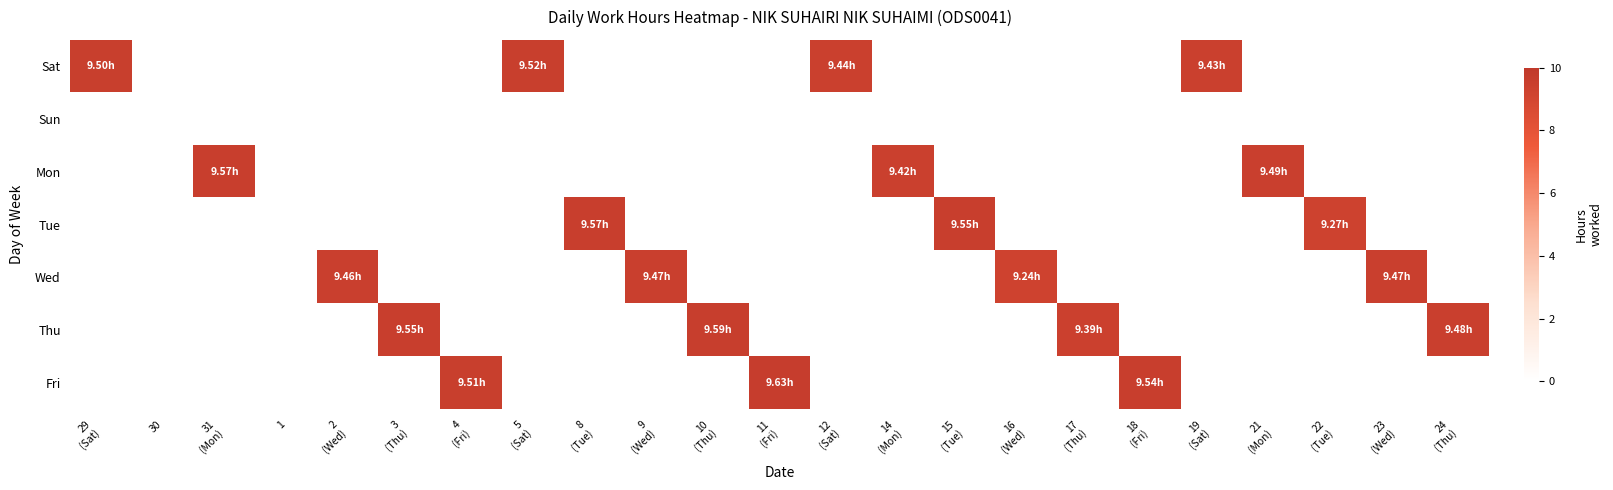

At which category does the chart reach its minimum across all series?

30